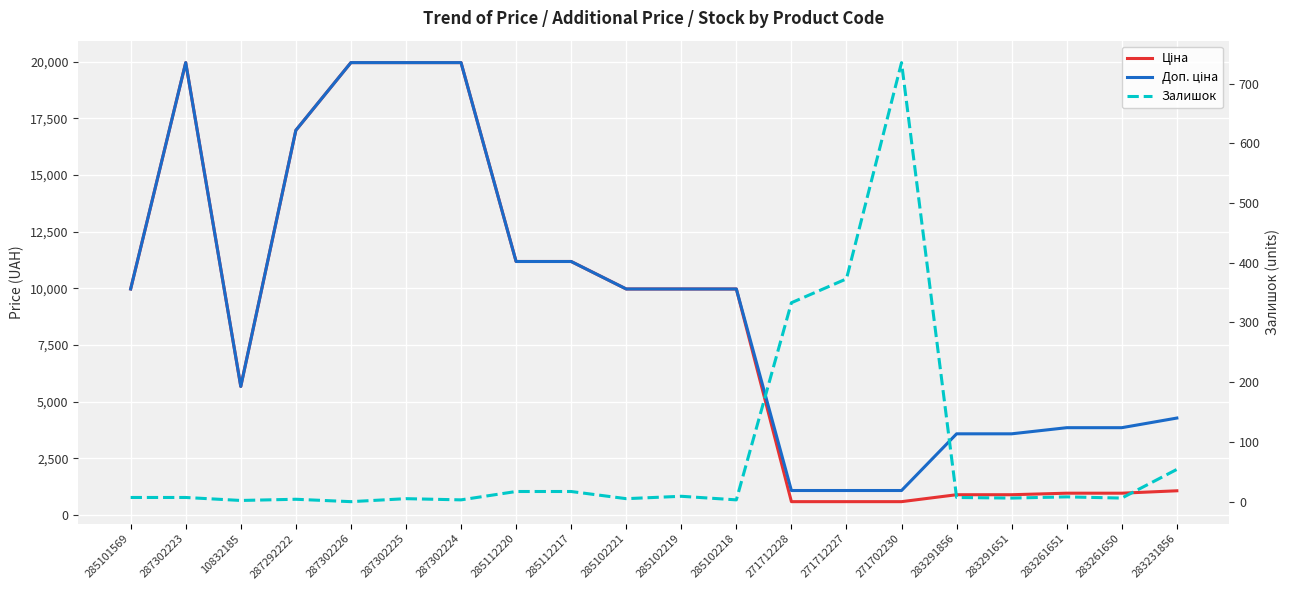

Rank the categories by Доп. ціна value from lowest to highest.

271712228, 271712227, 271702230, 283291856, 283291651, 283261651, 283261650, 283231856, 10832185, 285101569, 285102221, 285102219, 285102218, 285112220, 285112217, 287292222, 287302223, 287302226, 287302225, 287302224